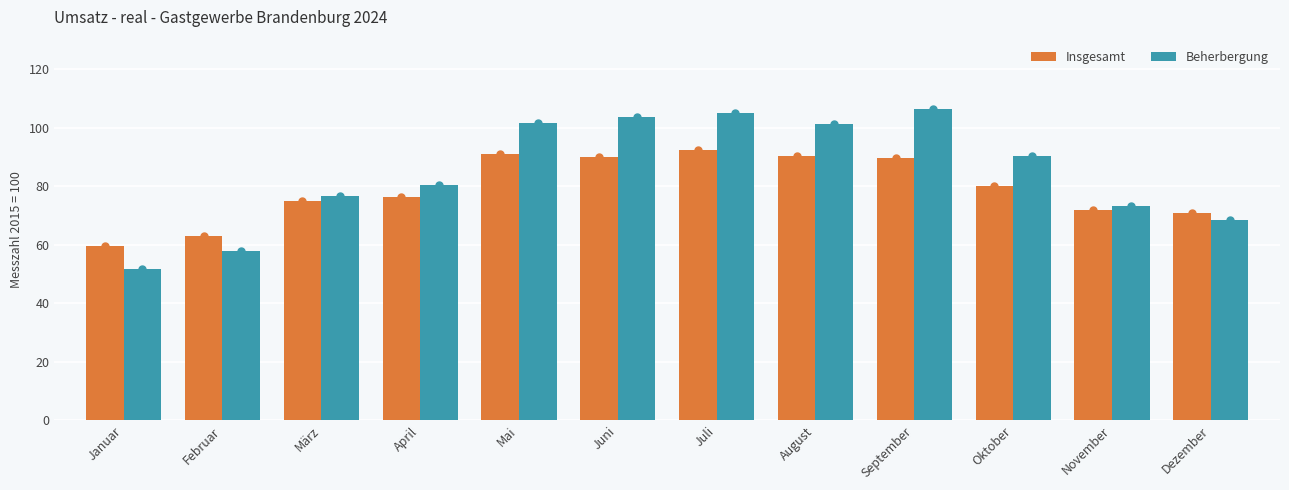

What is the label of the 12th bar from the right?

Januar